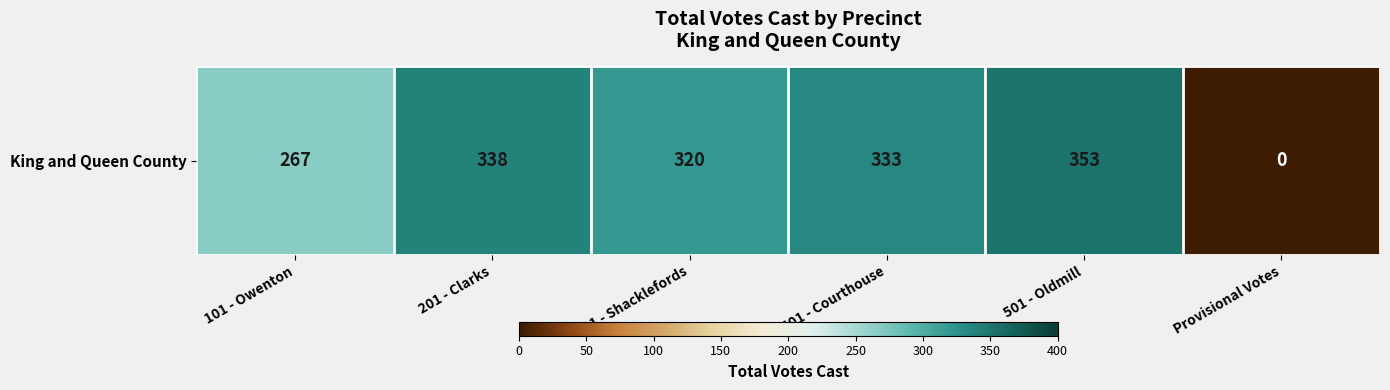

What is the maximum value shown in the chart?

353